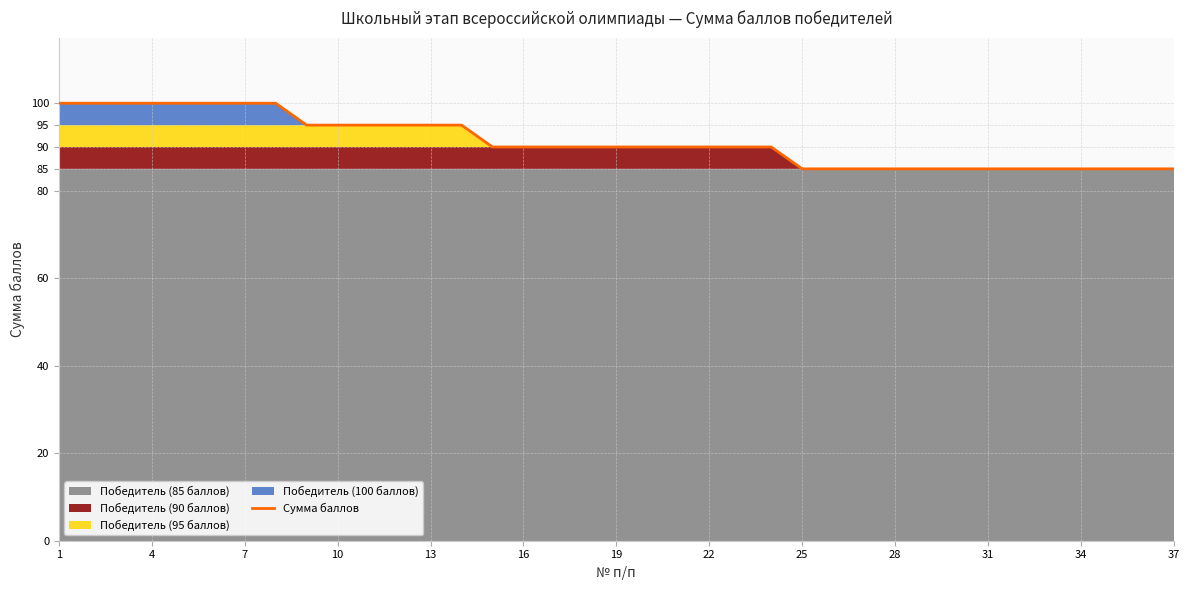

What is the maximum value for Сумма баллов?

100